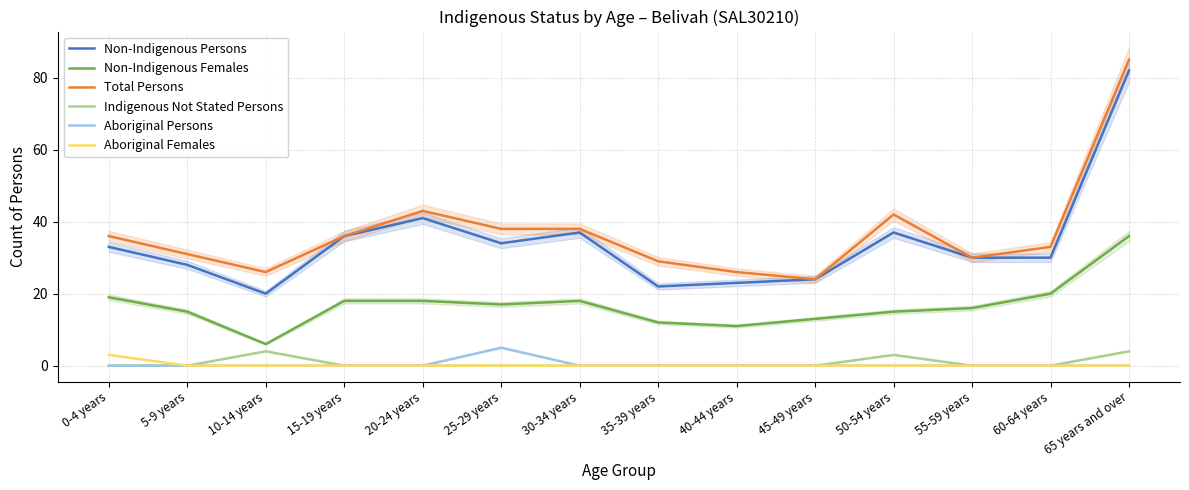

At which category is the sum across all series the highest?

65 years and over